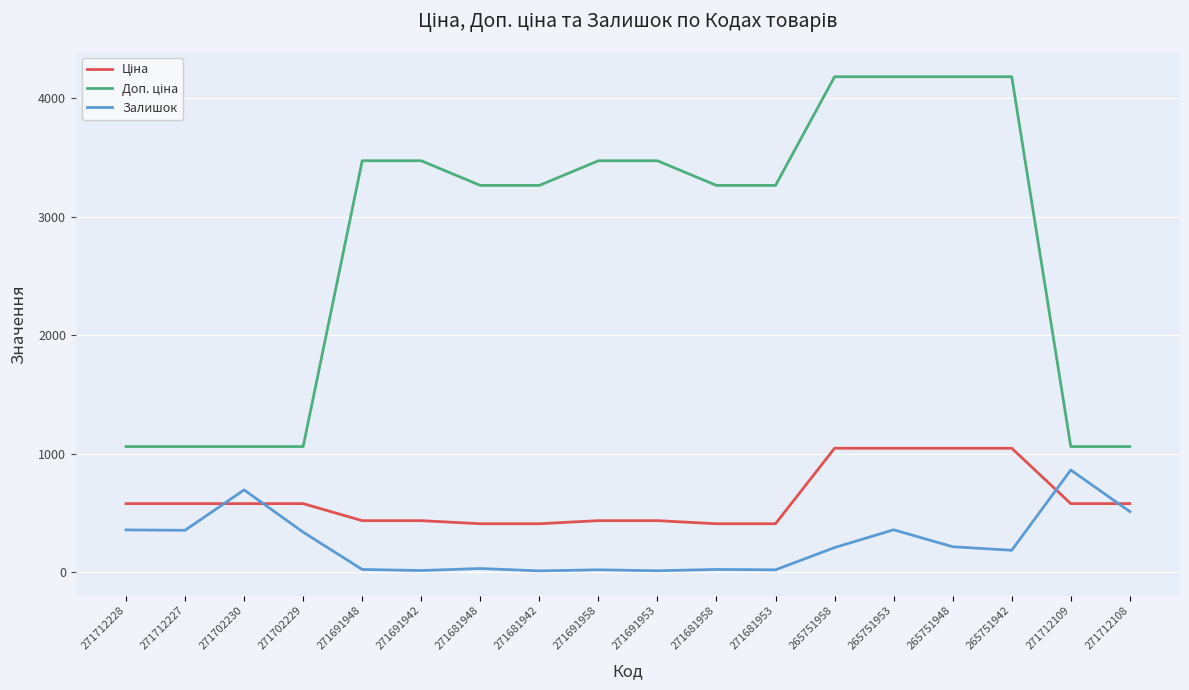

What is the difference between the maximum and minimum values in the Залишок series?

852.0